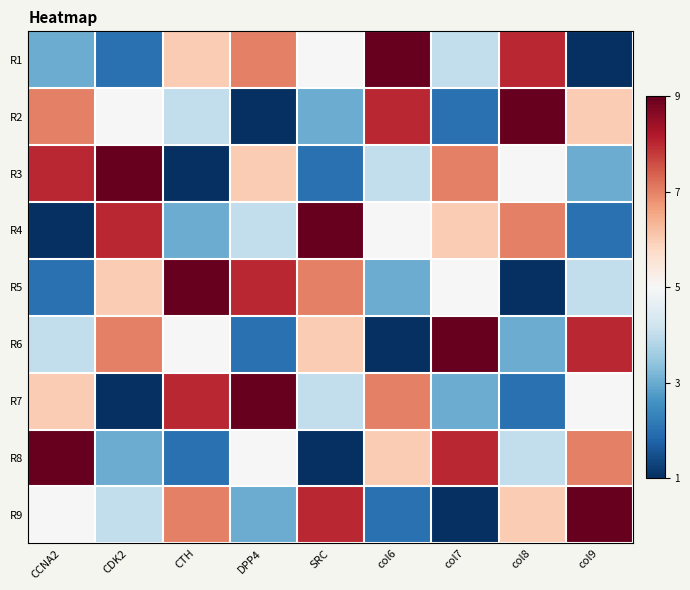

At which category is the sum across all series the highest?

CCNA2